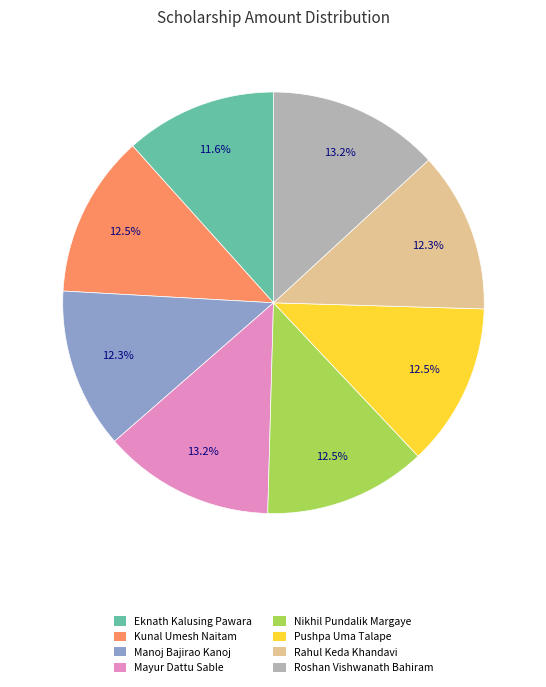

Which category has the smallest portion of the pie?

Eknath Kalusing Pawara